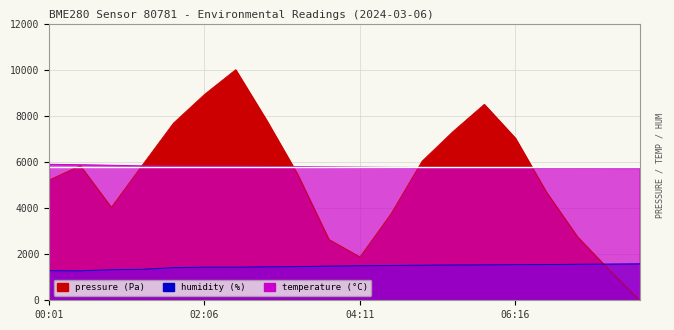

What value does the temperature series have at 02:06?

5814.0